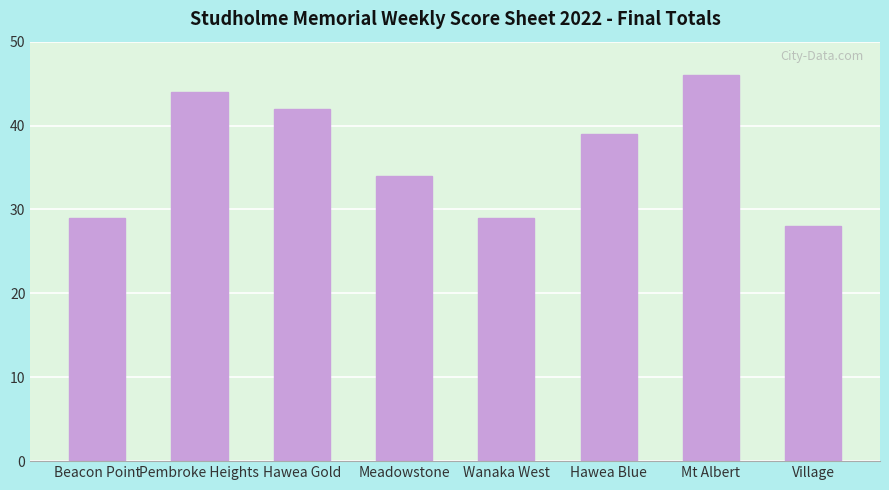

What is the smallest value displayed?

28